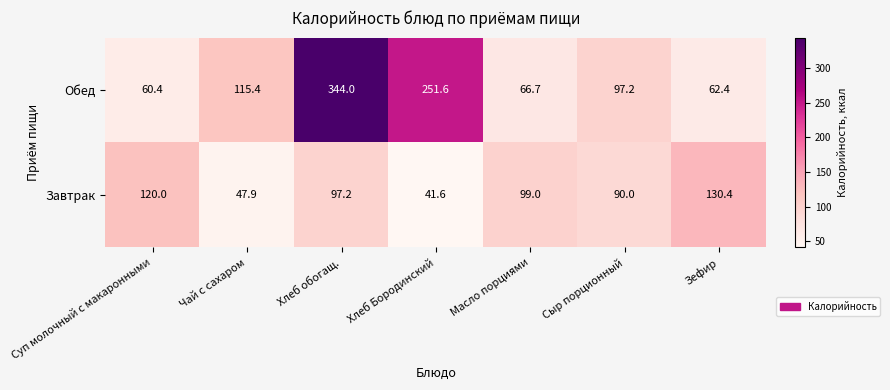

Where is Обед nearest to the value 202?

Хлеб Бородинский